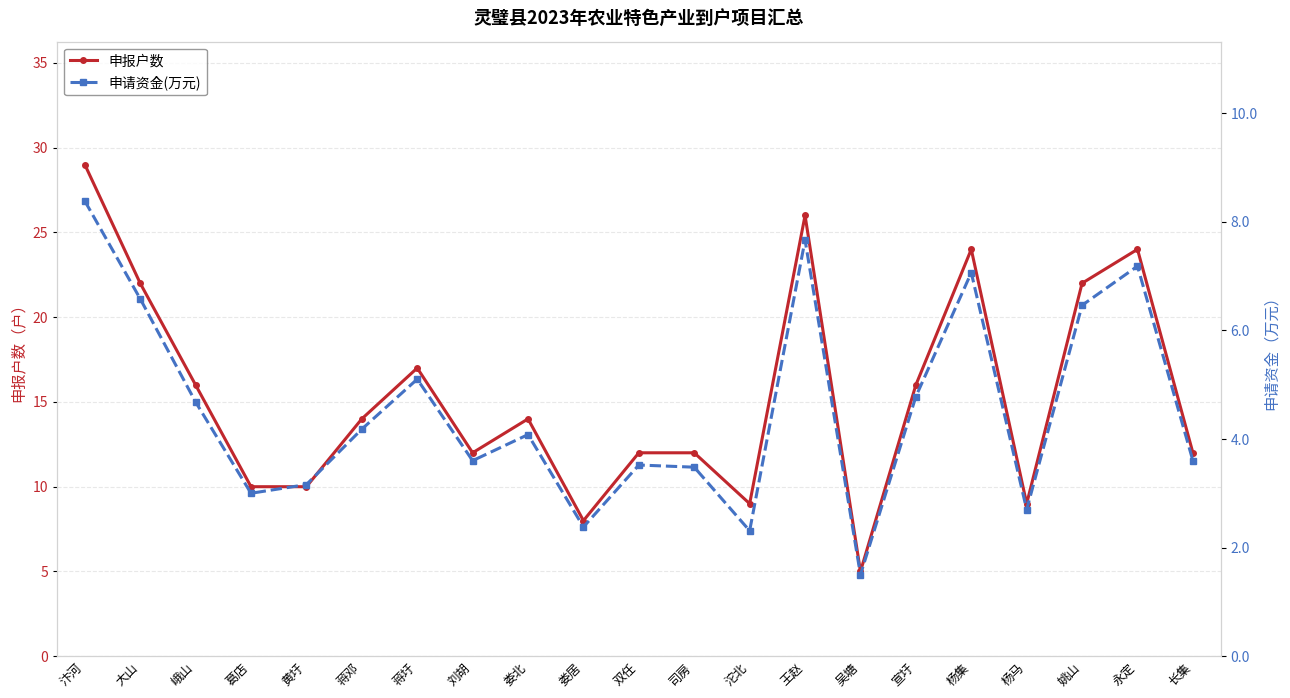

Rank the categories by 申报户数 value from highest to lowest.

汴河, 王赵, 杨集, 永定, 大山, 姚山, 蒋圩, 峨山, 宣圩, 蒋邓, 娄北, 刘胡, 双任, 司房, 长集, 葛店, 黄圩, 沱北, 杨马, 娄居, 吴塘